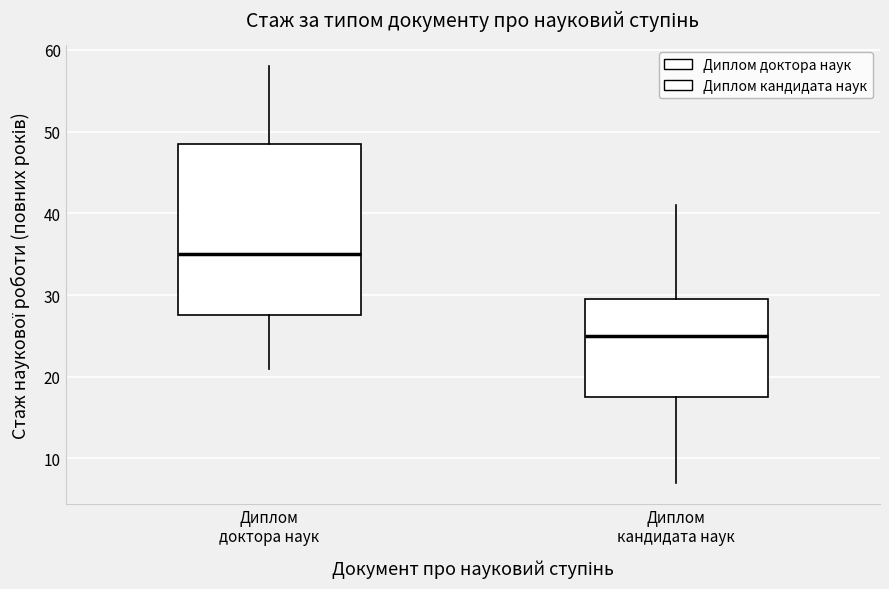

Comparing the boxes themselves (not the whiskers), which one is the tallest?

Диплом доктора наук